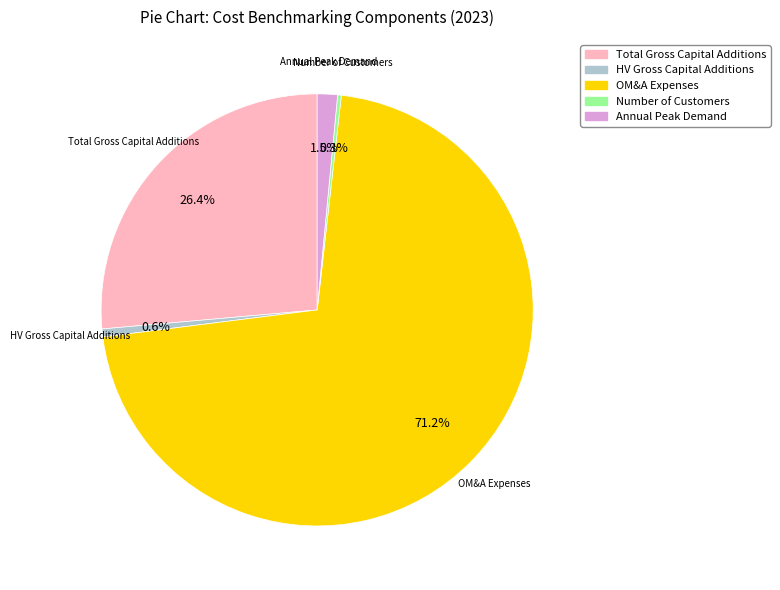

Which has a higher value, Total Gross Capital Additions or Annual Peak Demand?

Total Gross Capital Additions